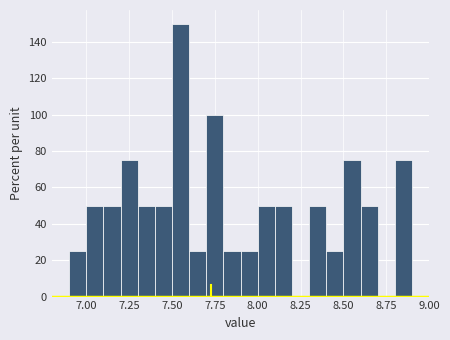

Around what value on the x-axis is the tallest bar? Give the approximate position of its centre, as read against the axis.

7.55